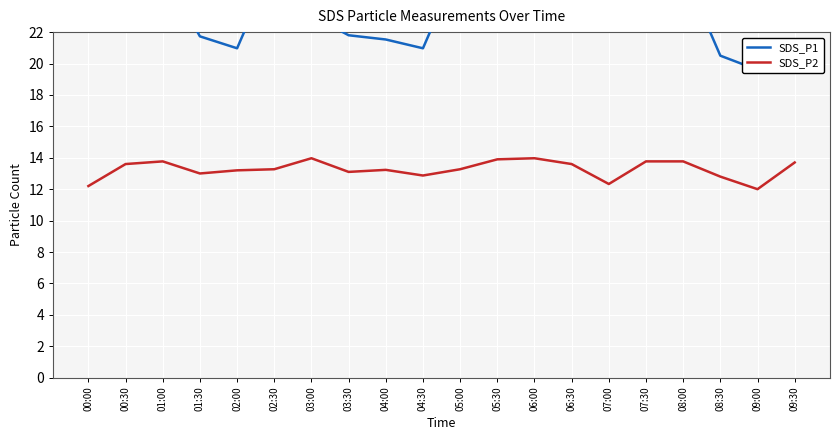

Reading left to right, list all the values displayed in this chart.

SDS_P1: 22.3	24.5	26.0	21.7	21.0	26.4	23.1	21.8	21.5	21.0	26.4	27.4	23.1	22.7	24.1	24.6	26.0	20.5	19.6	20.5
SDS_P2: 12.2	13.6	13.8	13.0	13.2	13.3	14.0	13.1	13.2	12.9	13.3	13.9	14.0	13.6	12.3	13.8	13.8	12.8	12.0	13.7